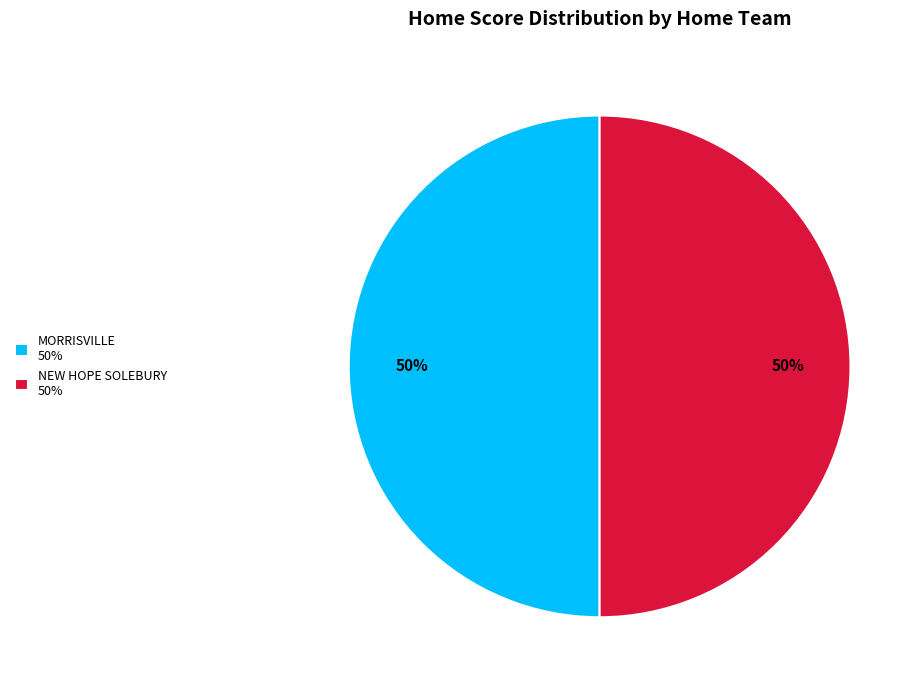

Approximately how many times larger is the value at MORRISVILLE 50% compared to NEW HOPE SOLEBURY 50%?

1.0